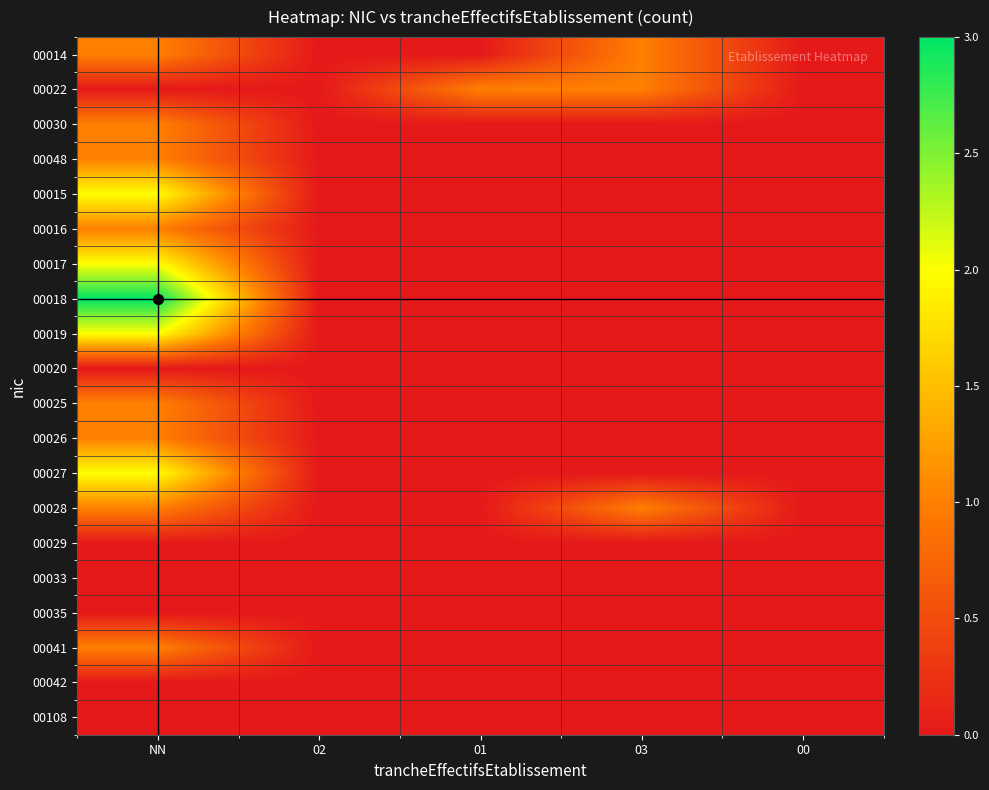

Reading right to left, transcribe all the data shown in this chart.

00014: 00=0	03=1	01=0	02=0	NN=1
00022: 00=0	03=1	01=1	02=0	NN=0
00030: 00=0	03=0	01=0	02=0	NN=1
00048: 00=0	03=0	01=0	02=0	NN=1
00015: 00=0	03=0	01=0	02=0	NN=2
00016: 00=0	03=0	01=0	02=0	NN=1
00017: 00=0	03=0	01=0	02=0	NN=2
00018: 00=0	03=0	01=0	02=0	NN=3
00019: 00=0	03=0	01=0	02=0	NN=2
00020: 00=0	03=0	01=0	02=0	NN=0
00025: 00=0	03=0	01=0	02=0	NN=1
00026: 00=0	03=0	01=0	02=0	NN=1
00027: 00=0	03=0	01=0	02=0	NN=2
00028: 00=0	03=1	01=0	02=0	NN=1
00029: 00=0	03=0	01=0	02=0	NN=0
00033: 00=0	03=0	01=0	02=0	NN=0
00035: 00=0	03=0	01=0	02=0	NN=0
00041: 00=0	03=0	01=0	02=0	NN=1
00042: 00=0	03=0	01=0	02=0	NN=0
00108: 00=0	03=0	01=0	02=0	NN=0